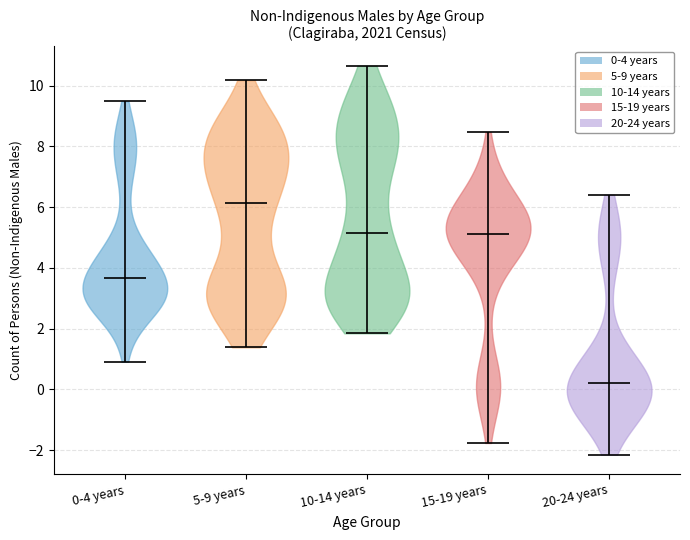

What is the lowest point the violin for 0-4 years reaches on the y-axis? The values are not printed on the chart, so give them approximately, as read against the axis.

1.0